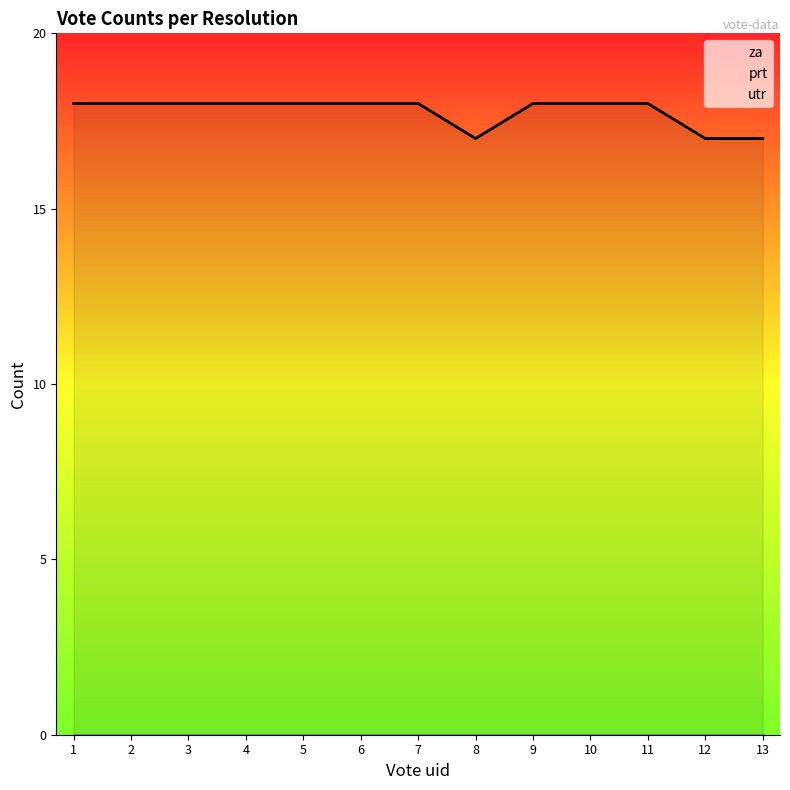

True or false: prt and utr cross at least once.

False